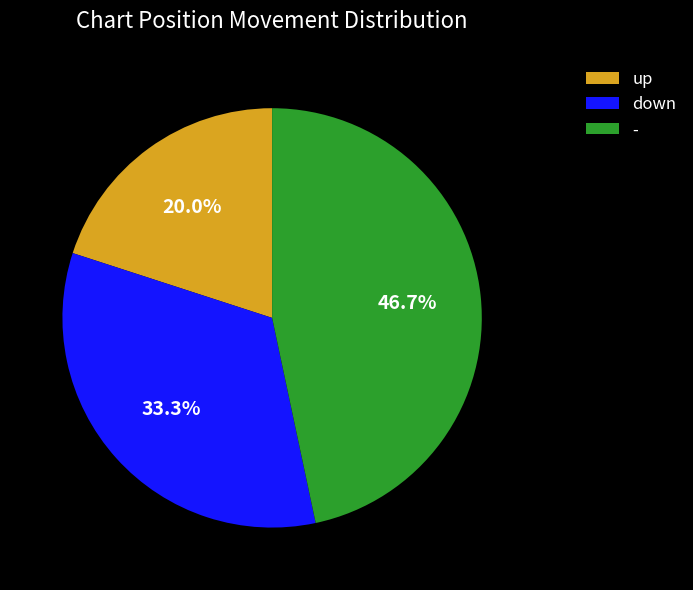

Between up and -, which is larger?

-